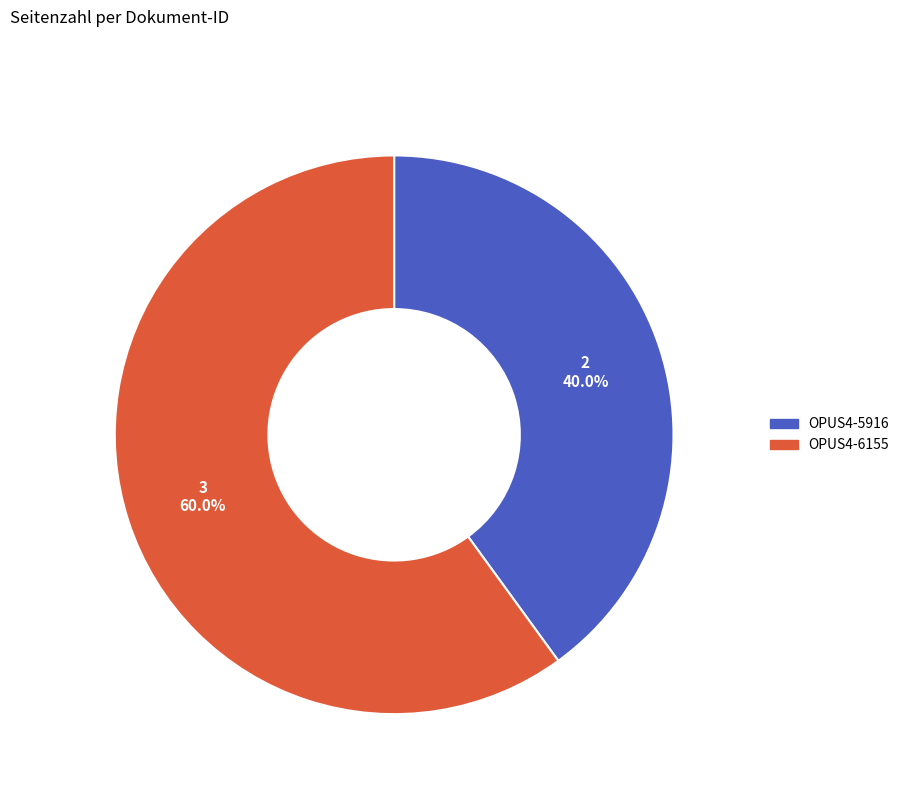

True or false: OPUS4-5916 accounts for 40% of the total.

True